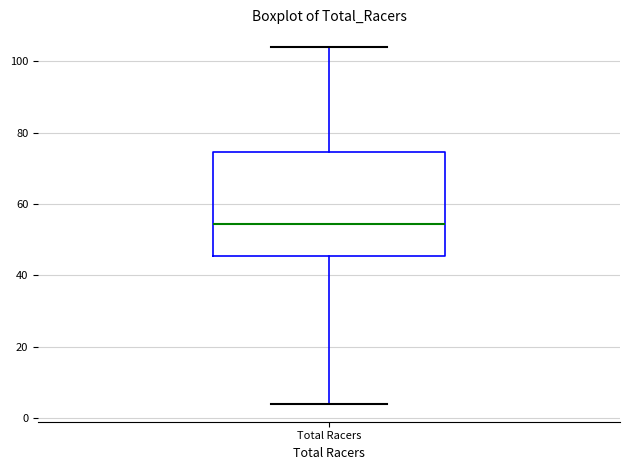

Transcribe this box plot: give where the median line is, the range the box spans, and where the two whiskers end, as read against the y-axis. The values are not printed on the chart, so give them approximately, as read against the axis.

median 54, box 46 to 74, whiskers 4 to 104